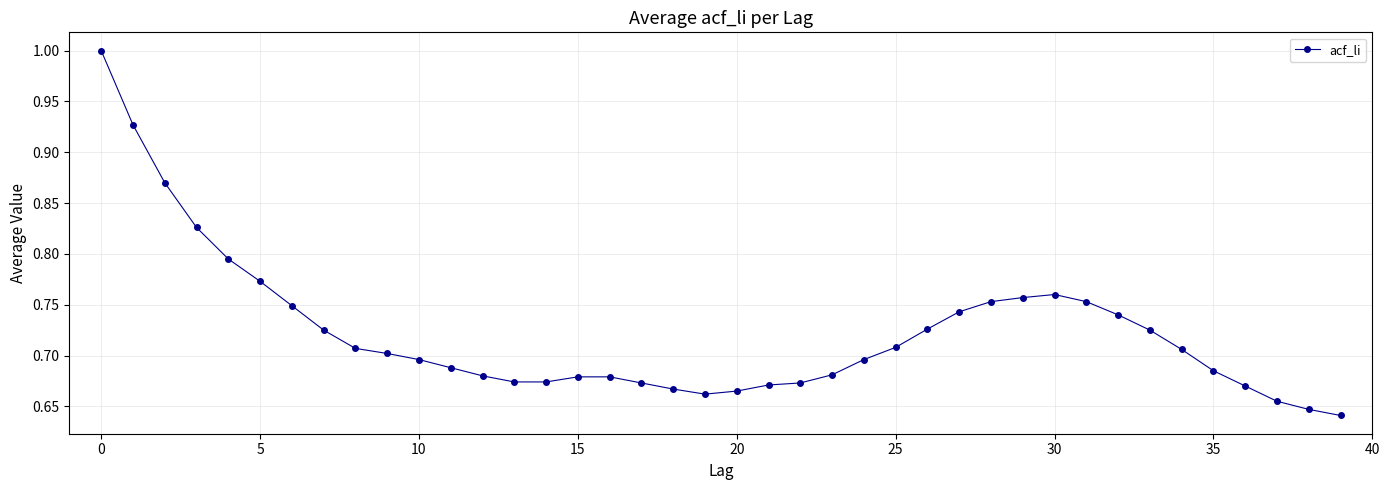

What is the greatest value displayed?

1.0